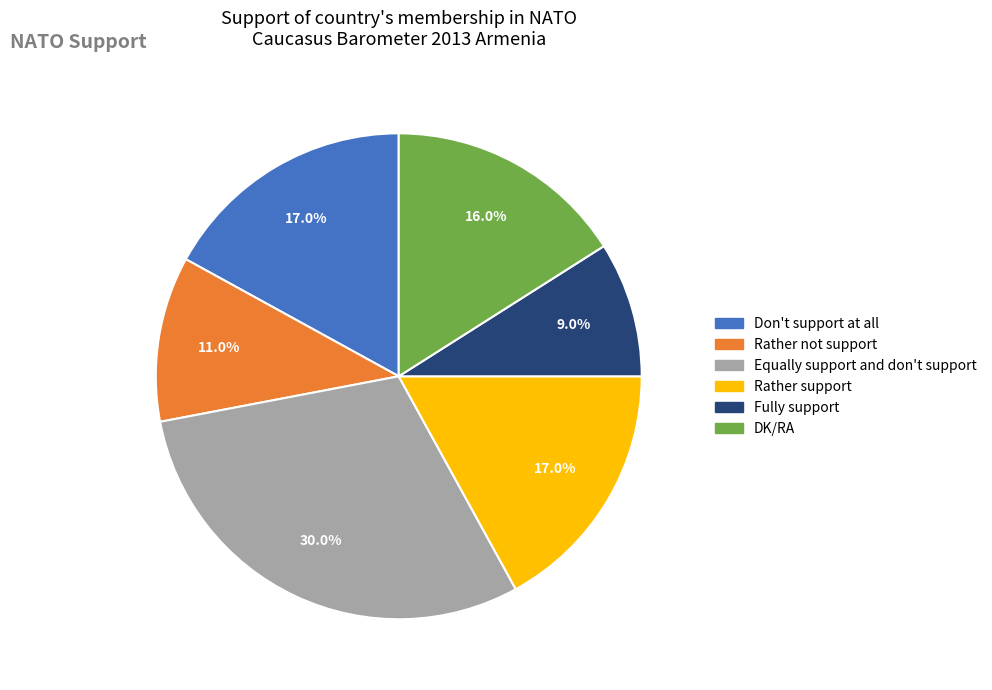

To the nearest percent, what is the combined percentage of Rather support and DK/RA?

33%